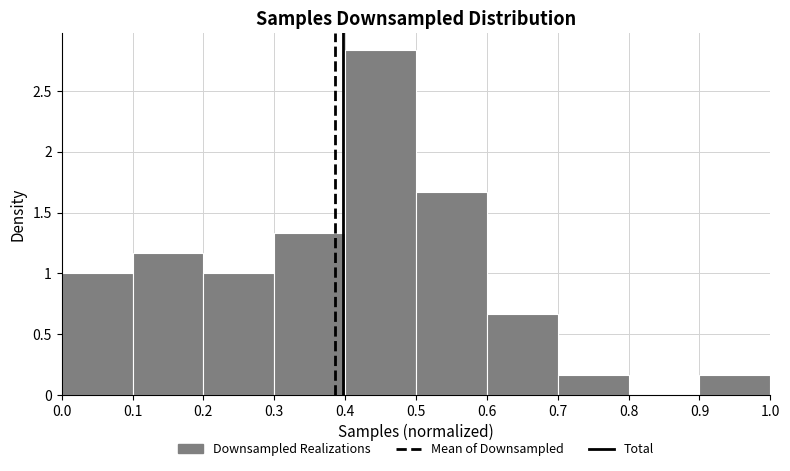

Reading left to right, list every bar in this chart as the range it spans on the x-axis followed by its height. The values are not printed on the chart, so give them approximately, as read against the axis.

0.0 to 0.1: 1.00
0.1 to 0.2: 1.15
0.2 to 0.3: 1.00
0.3 to 0.4: 1.35
0.4 to 0.5: 2.85
0.5 to 0.6: 1.65
0.6 to 0.7: 0.65
0.7 to 0.8: 0.15
0.8 to 0.9: 0
0.9 to 1.0: 0.15